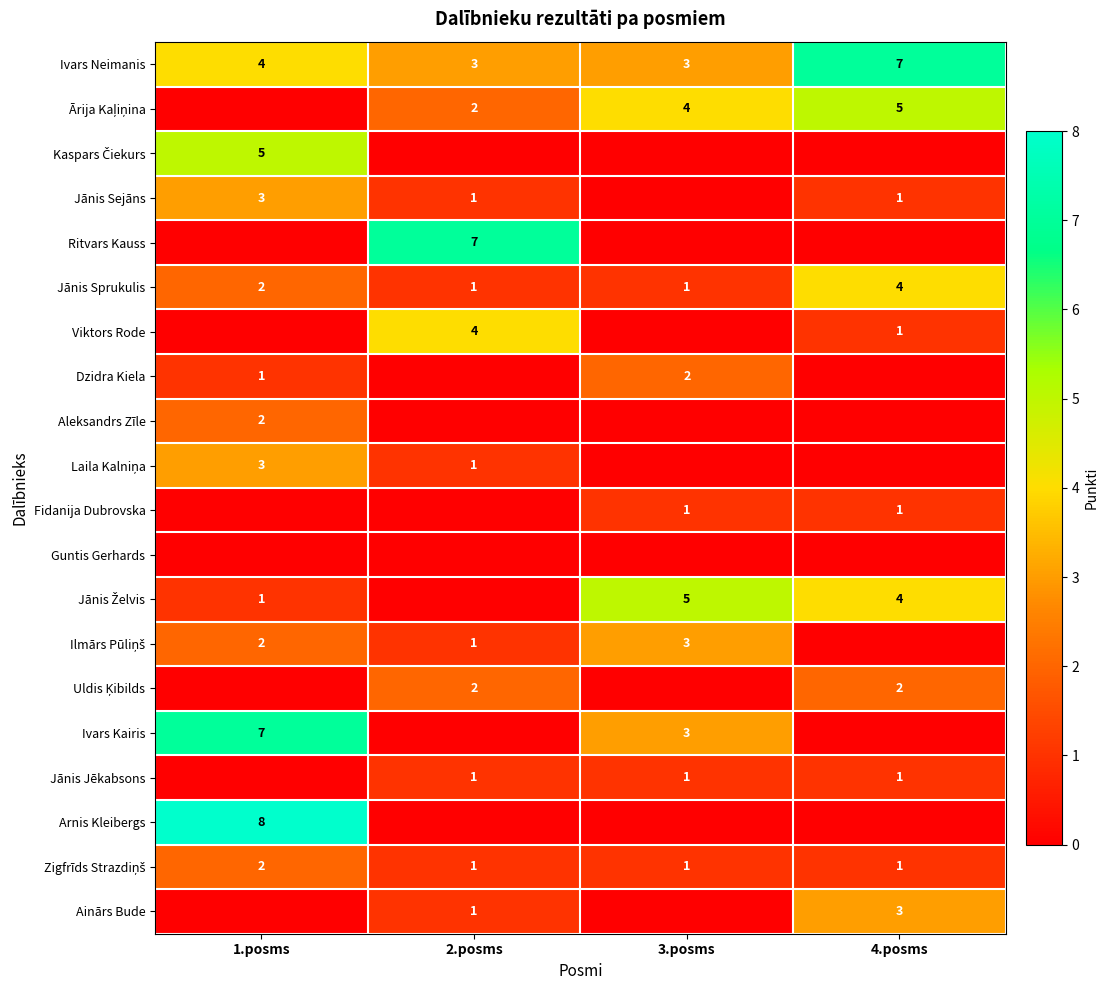

Count the number of categories in the chart.

4